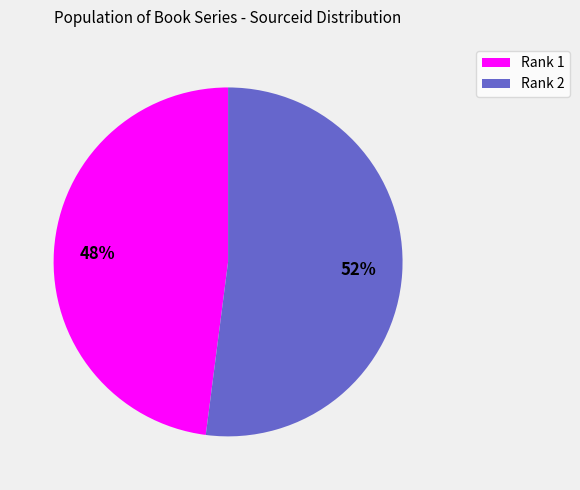

To the nearest percent, what is the difference between the largest and smallest slice percentages?

4%